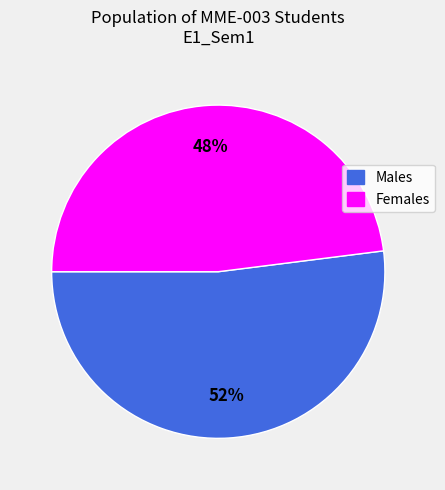

Is there a majority slice in this chart?

Yes